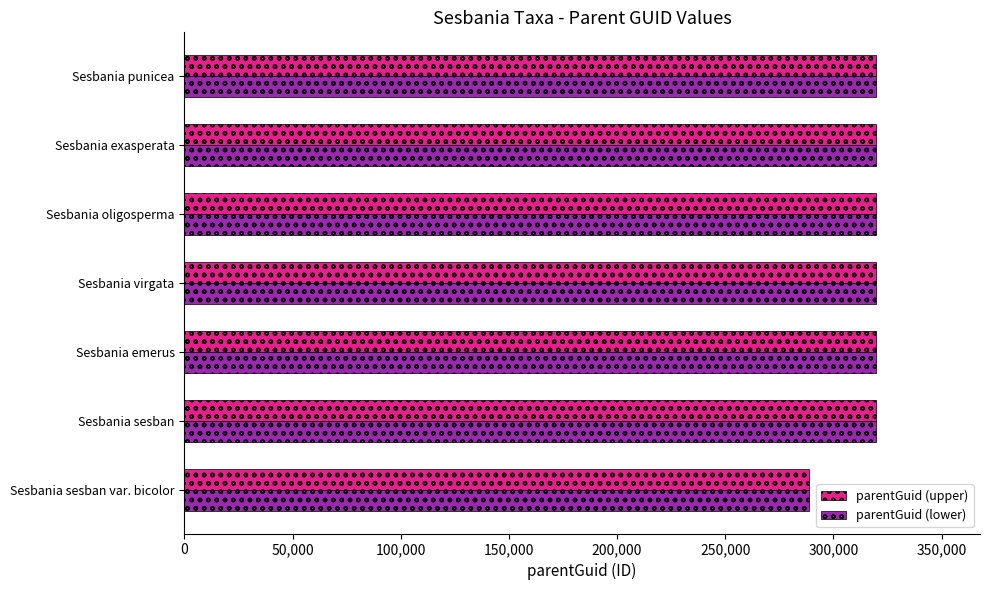

What is the highest value of the parentGuid (lower) series?

319817